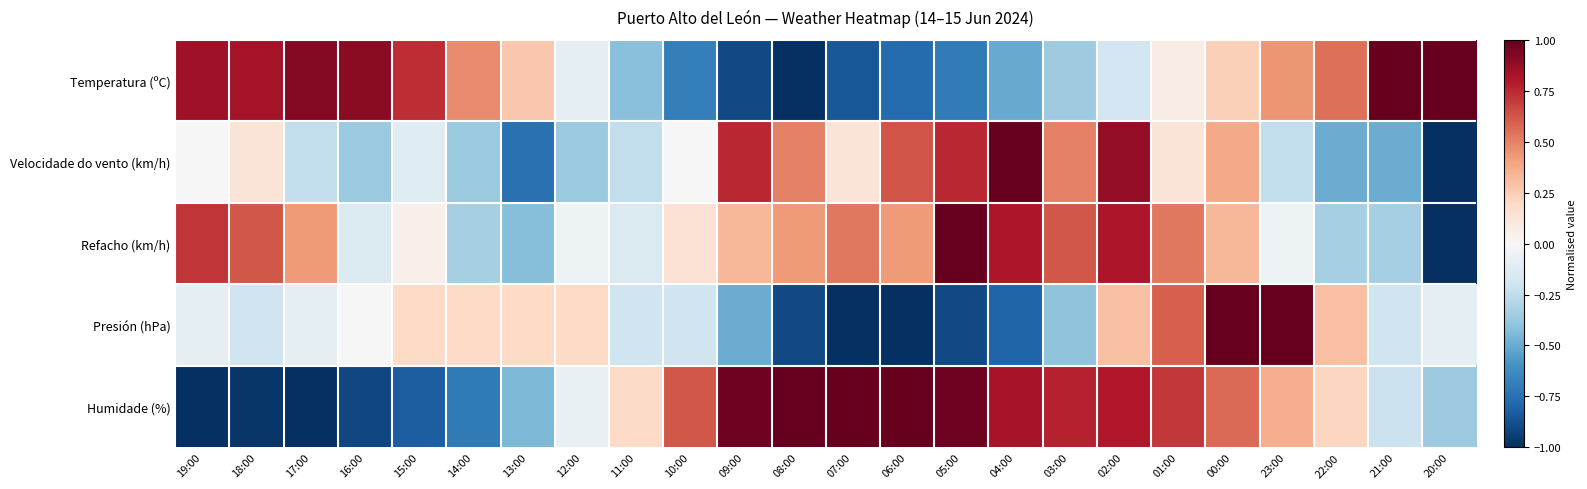

Rank the series at 11:00 from lowest to highest value.

Temperatura (ºC), Velocidade do vento (km/h), Presión (hPa), Refacho (km/h), Humidade (%)